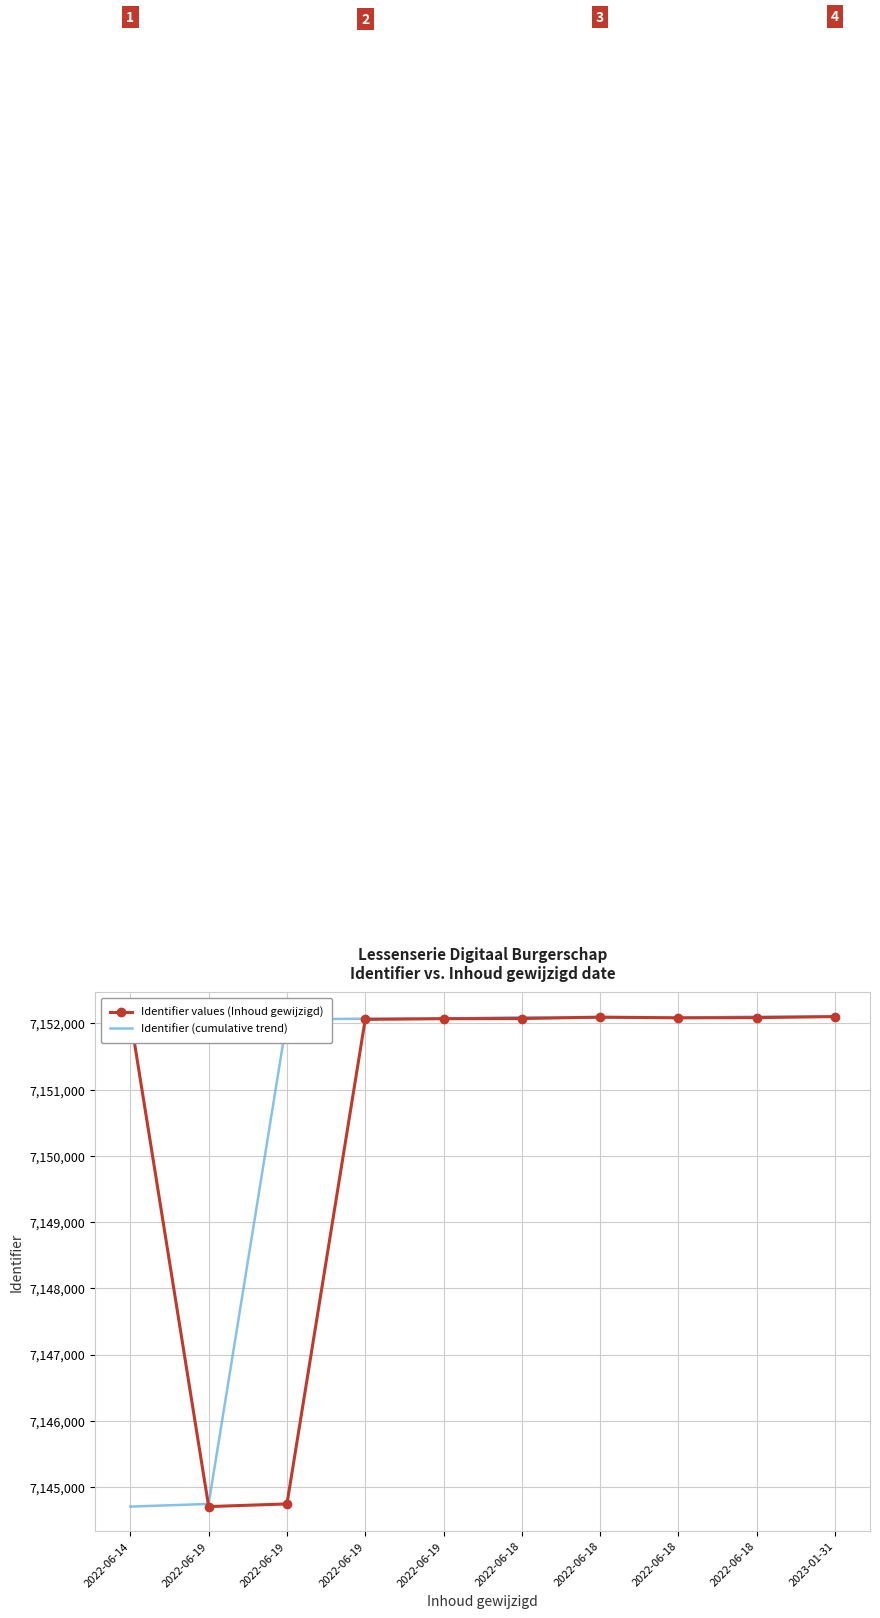

At which label is Identifier (cumulative trend) closest to 7148403?

2022-06-19